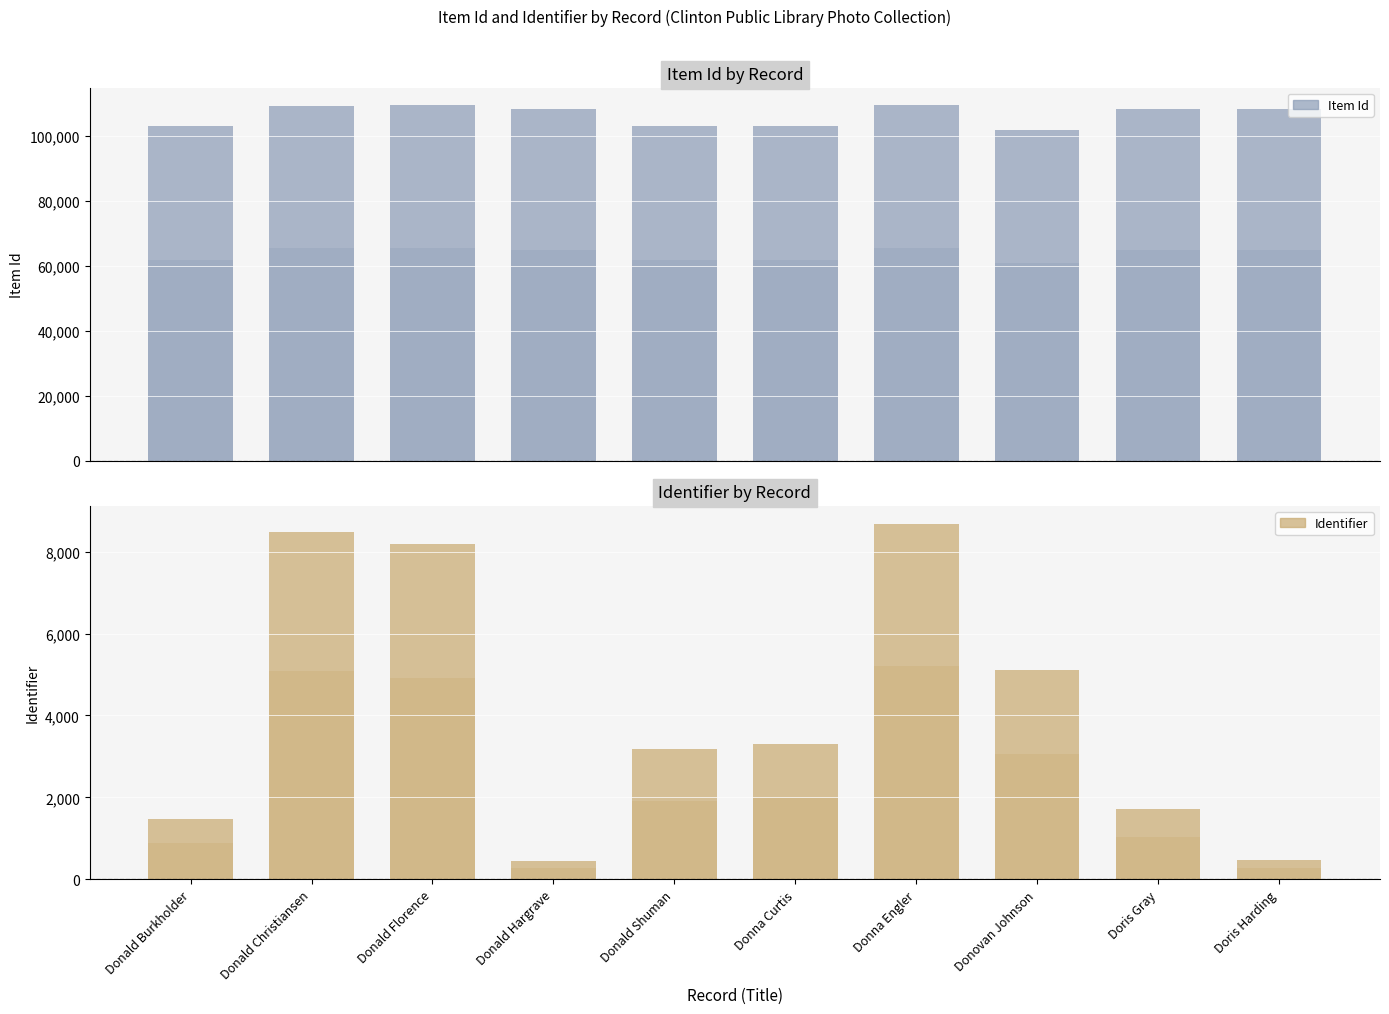

At which label is Identifier closest to 4570?

Donovan Johnson